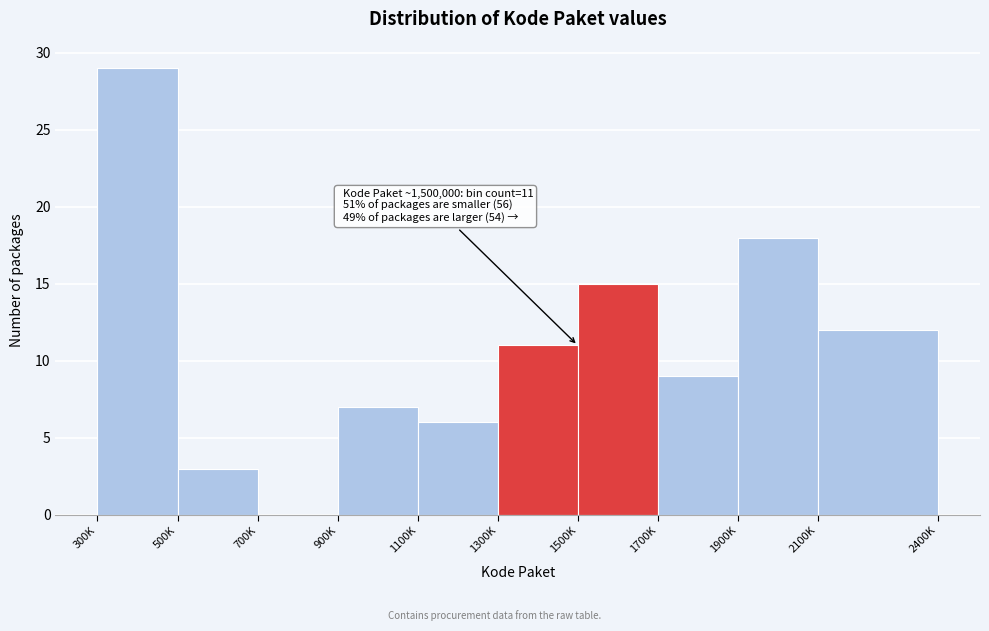

Reading right to left, list all the values displayed in this chart.

2100K=12	1900K=18	1700K=9	1500K=15	1300K=11	1100K=6	900K=7	700K=0	500K=3	300K=29